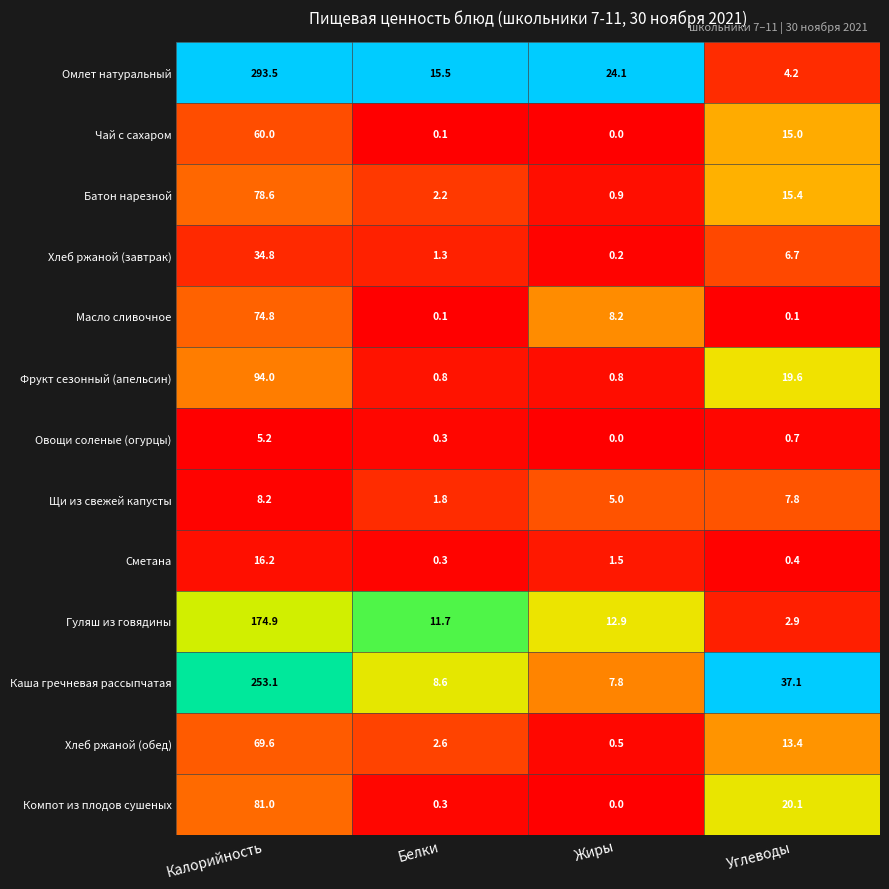

What is the difference between the maximum and minimum values in the Масло сливочное series?

74.7